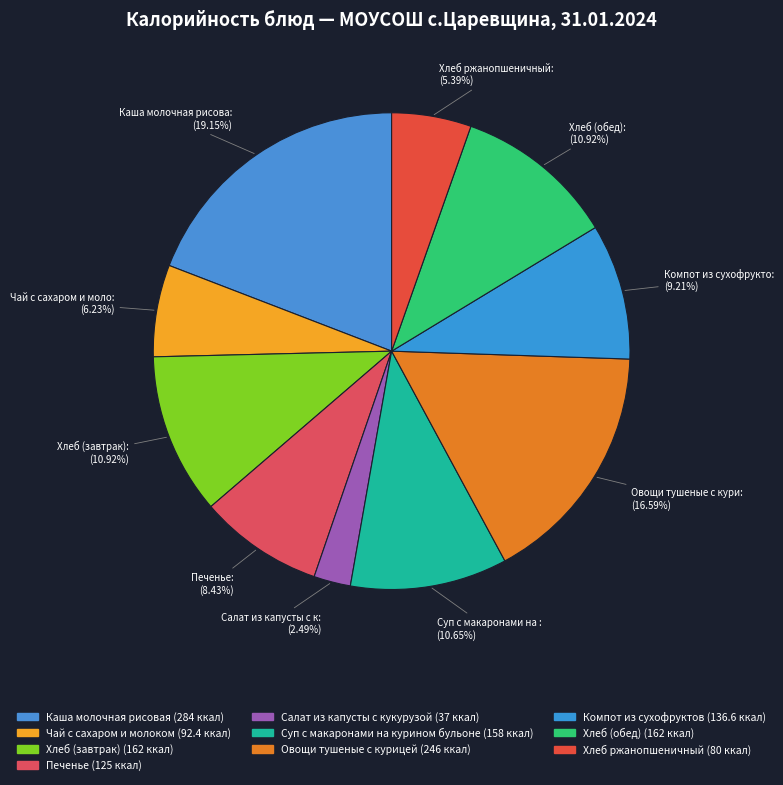

Count the number of slices in the pie.

10